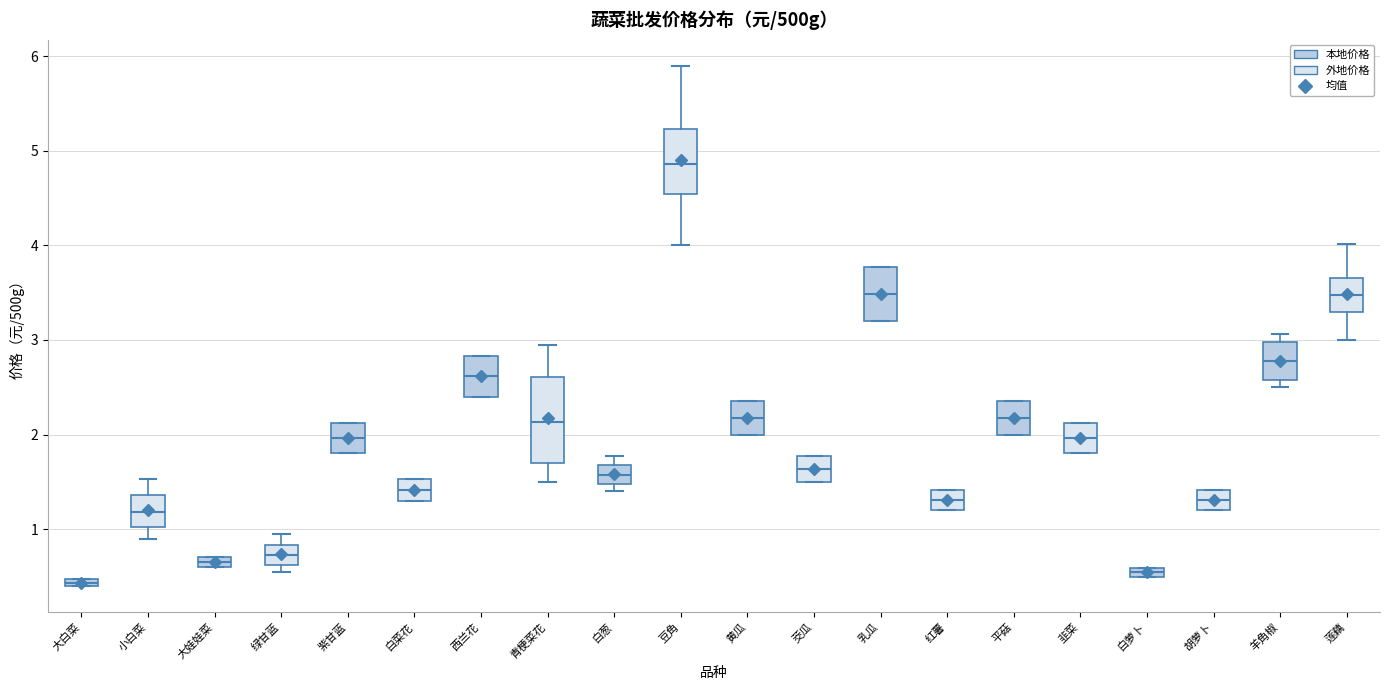

Where is the upper edge of the box for 黄瓜 on the y-axis? The values are not printed on the chart, so give them approximately, as read against the axis.

2.4